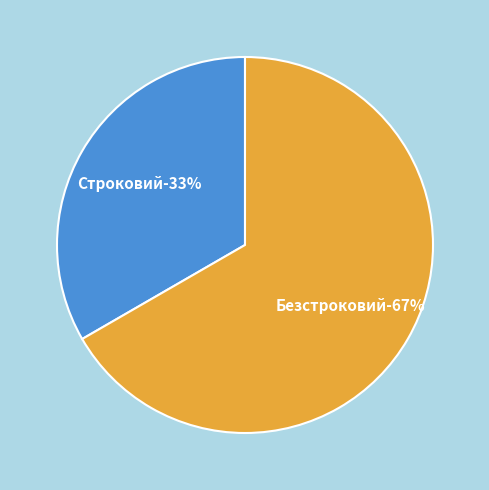

What percentage is the Безстроковий slice, to the nearest percent?

67%